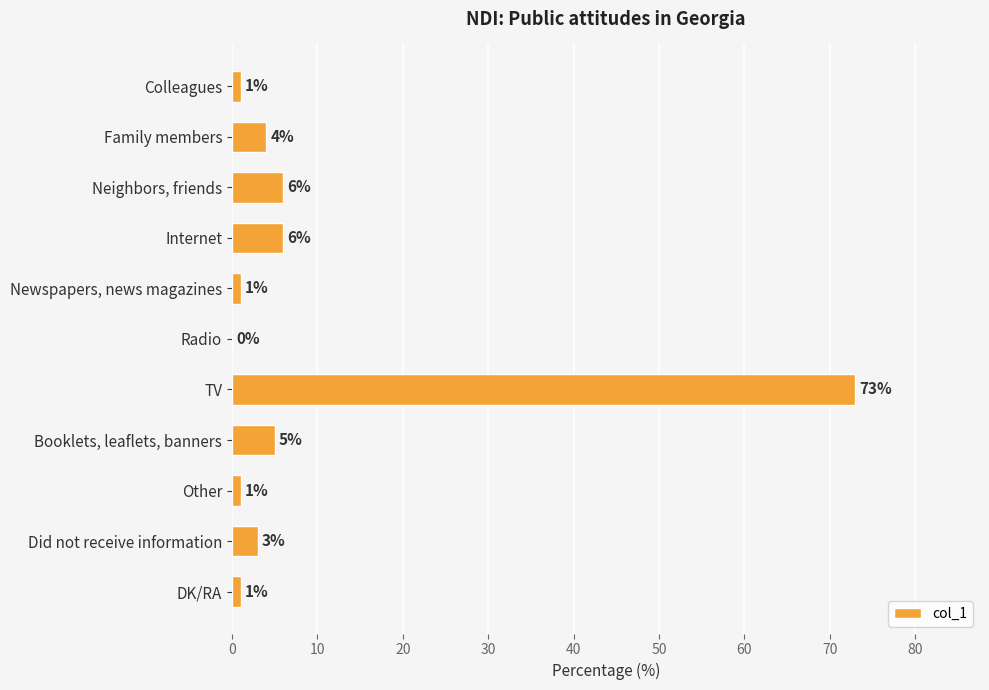

Reading top to bottom, list all the values displayed in this chart.

Colleagues=1	Family members=4	Neighbors, friends=6	Internet=6	Newspapers, news magazines=1	Radio=0	TV=73	Booklets, leaflets, banners=5	Other=1	Did not receive information=3	DK/RA=1